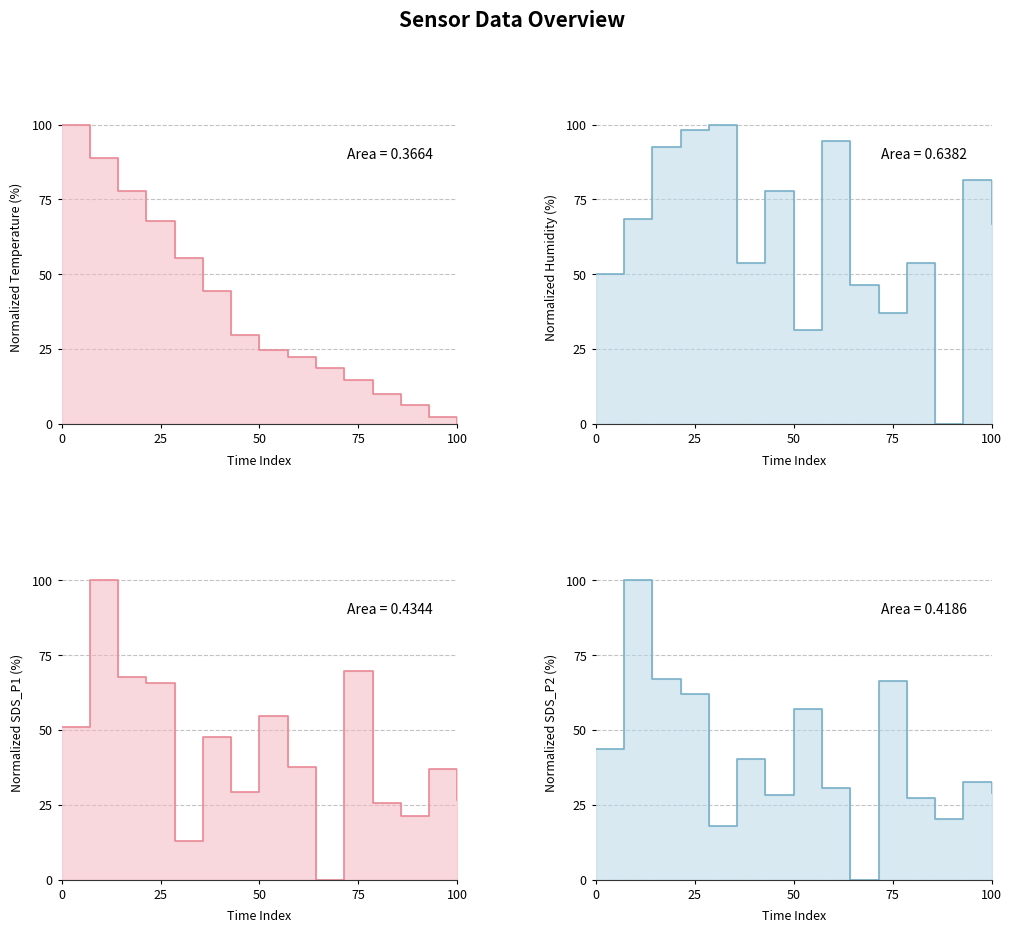

Reading right to left, what are all the values shown in this chart?

BME280_temperature: 0.0	2.5	6.2	9.9	14.8	18.5	22.2	24.7	29.6	44.4	55.6	67.9	77.8	88.9	100.0
BME280_humidity: 66.7	81.5	0.0	53.7	37.0	46.3	94.4	31.5	77.8	53.7	100.0	98.1	92.6	68.5	50.0
SDS_P1: 26.7	37.1	21.2	25.6	69.8	0.0	37.7	54.7	29.4	47.7	12.8	65.8	67.5	100.0	51.0
SDS_P2: 28.9	32.6	20.3	27.2	66.4	0.0	30.6	57.1	28.2	40.4	17.9	62.0	66.9	100.0	43.6